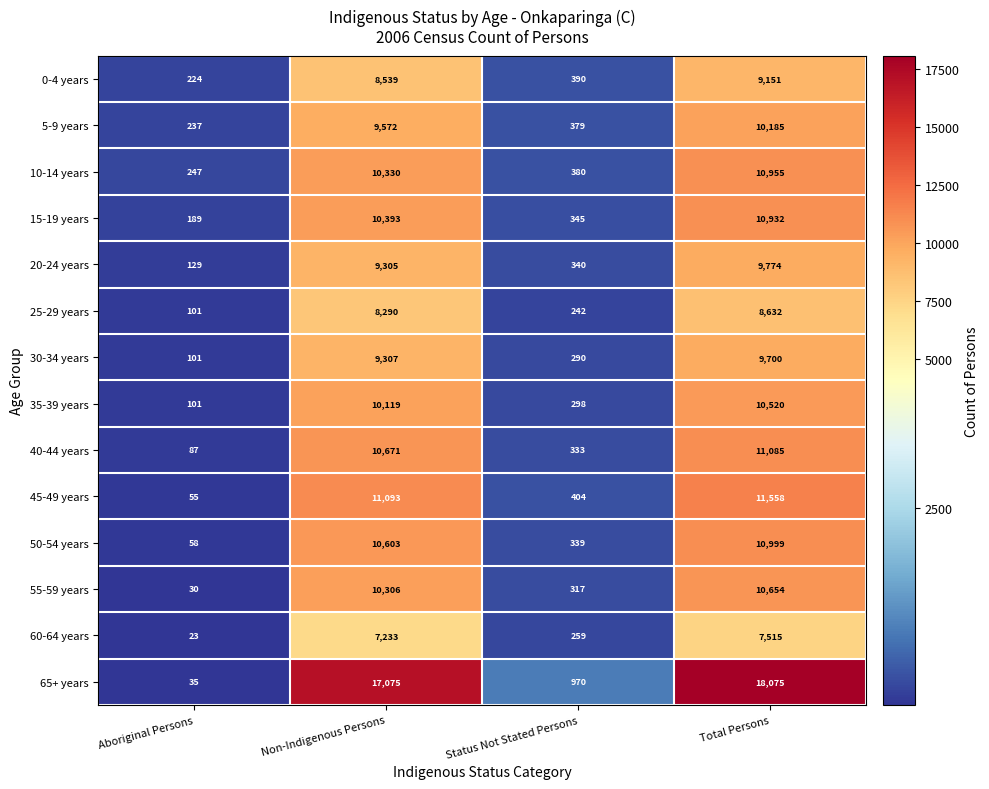

How many values in the 60-64 years series are below 7233?

2